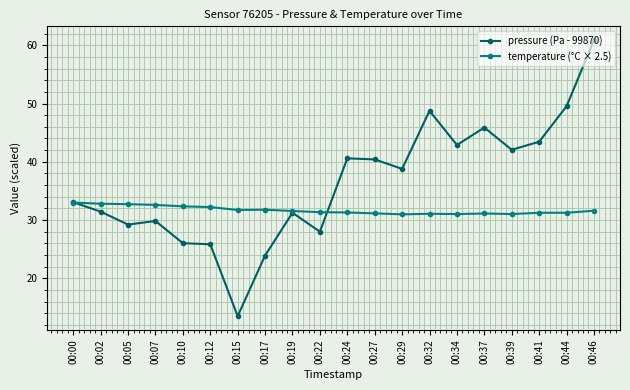

How many lines are shown in the chart?

2